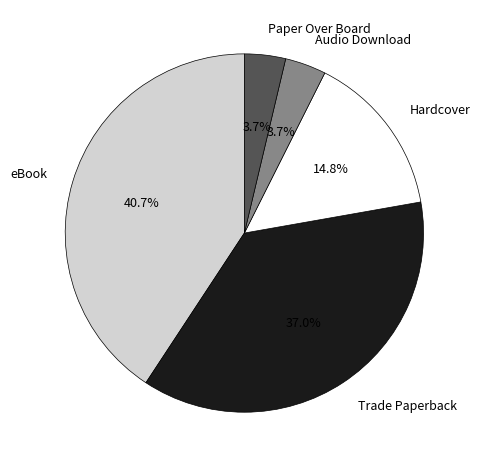

Does any single category account for the majority?

No